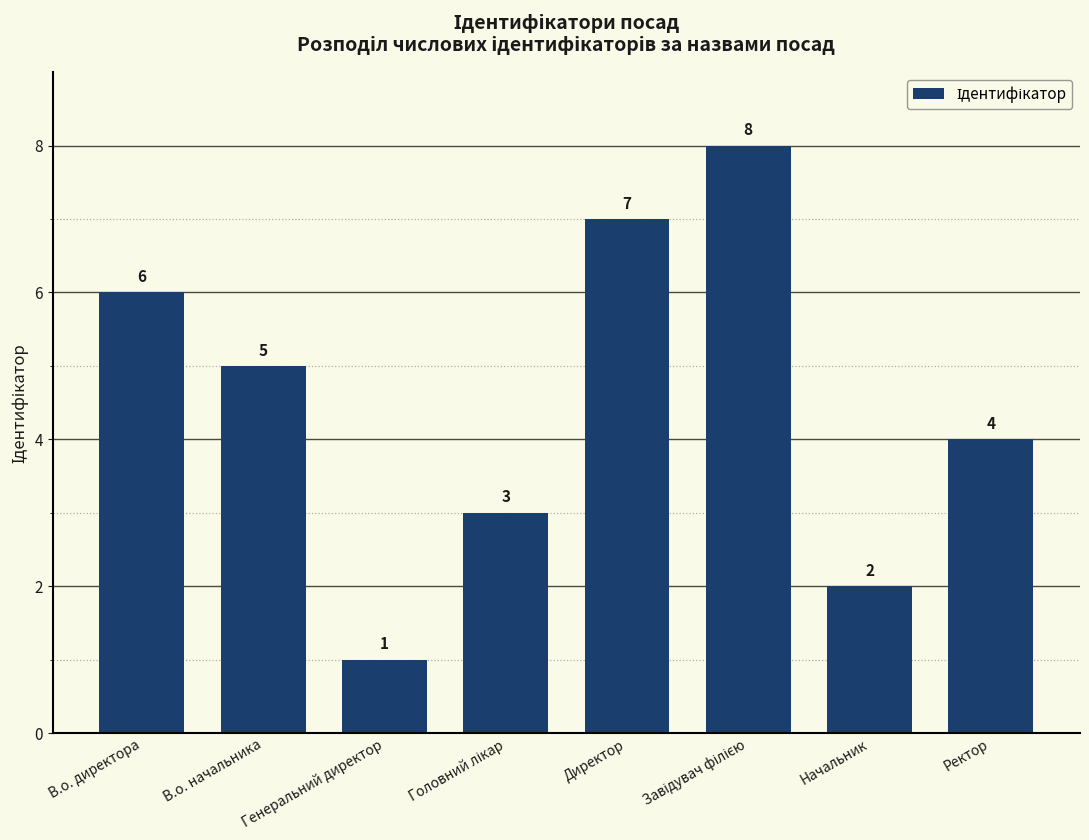

Does the chart contain any negative values?

No